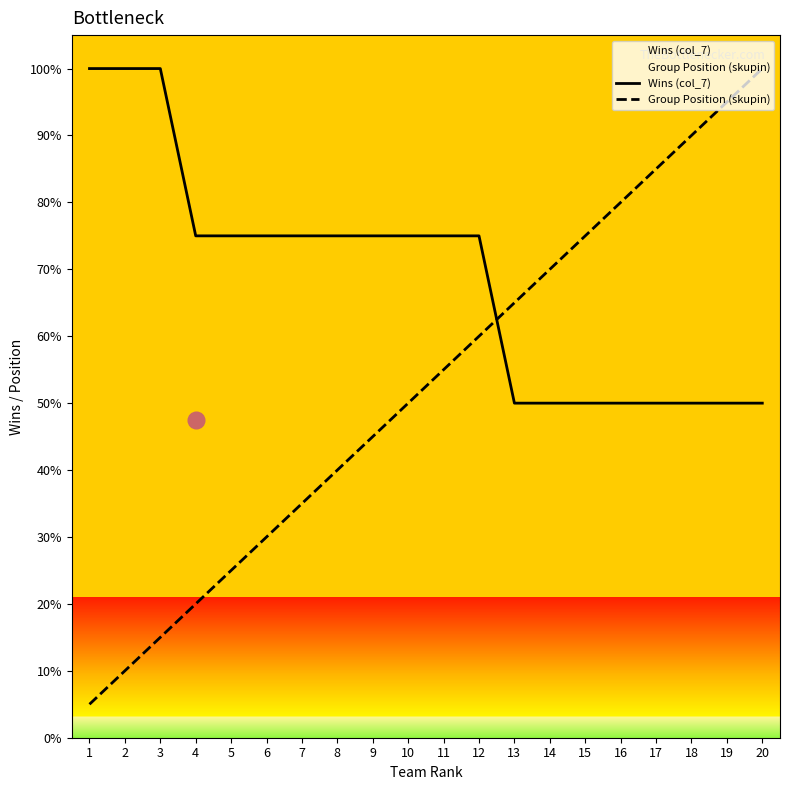

Where does the Wins (col_7) series first go above 75?

1